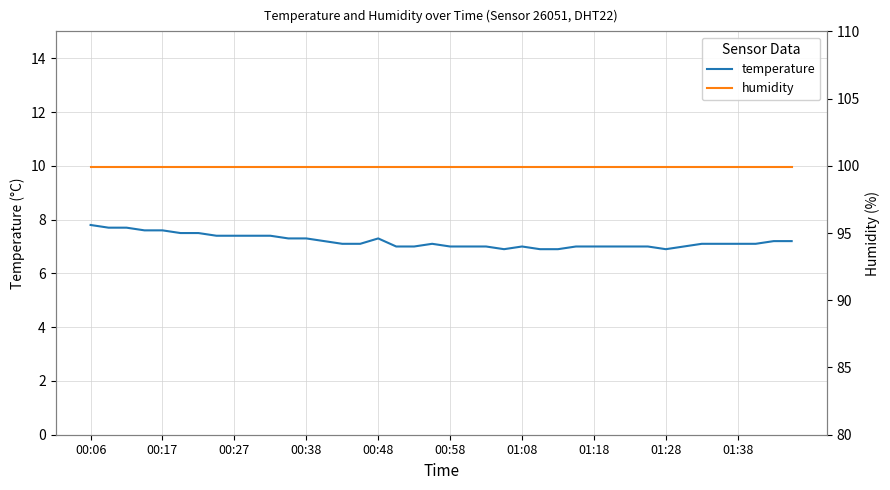

Which category has the highest value in the humidity series?

00:06